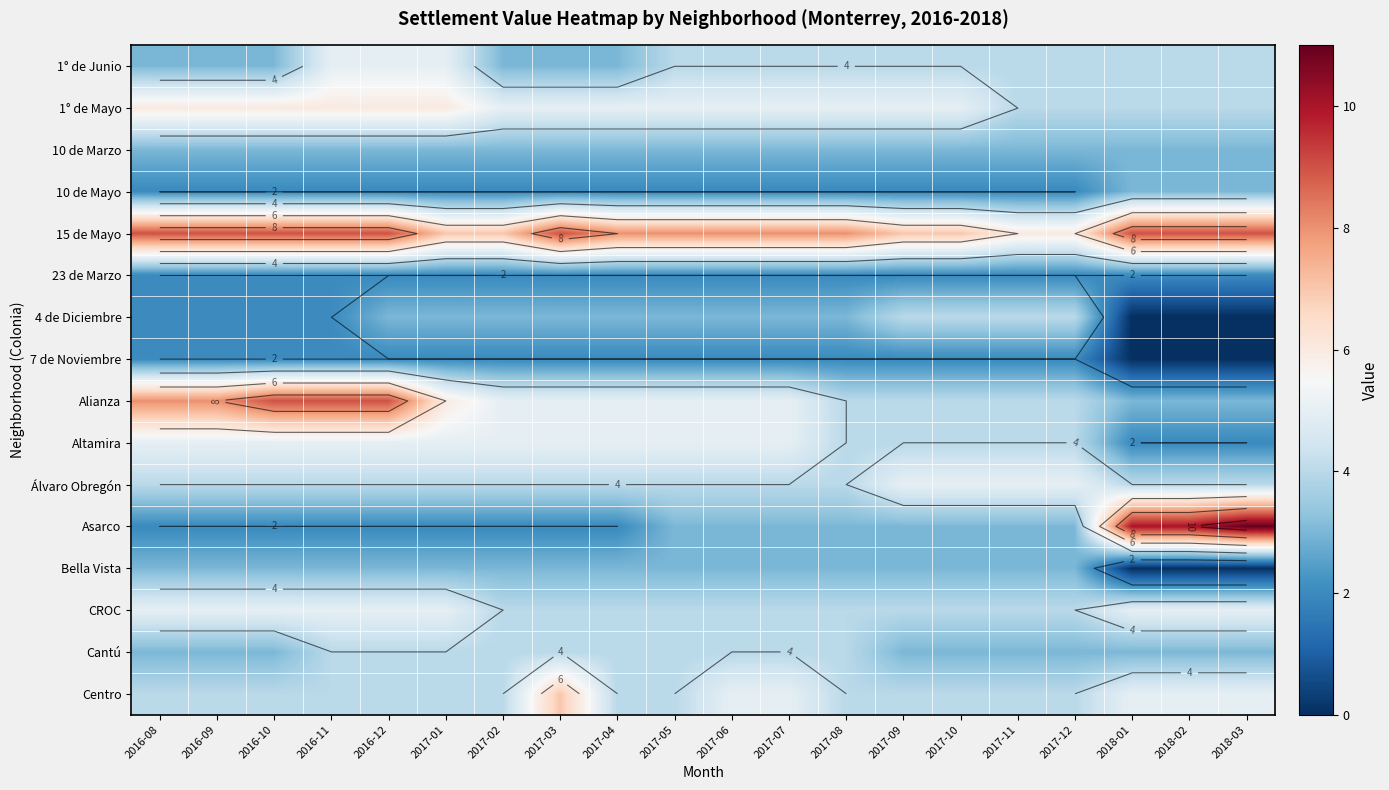

List the labels in order of 1° de Junio value, largest first.

2016-11, 2016-12, 2017-01, 2017-05, 2017-06, 2017-07, 2017-08, 2017-09, 2017-10, 2017-11, 2017-12, 2018-01, 2018-02, 2018-03, 2016-08, 2016-09, 2016-10, 2017-02, 2017-03, 2017-04